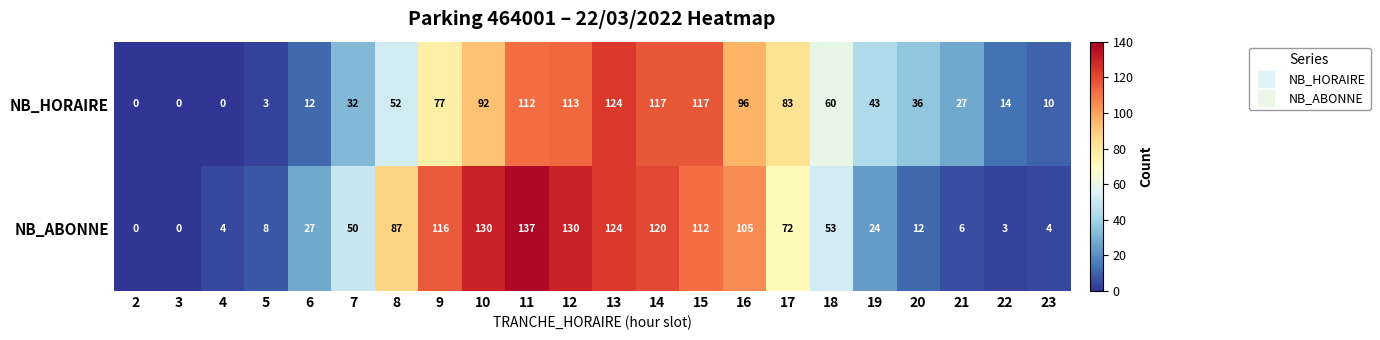

What is the sum of the NB_HORAIRE values at 15 and 14?

234